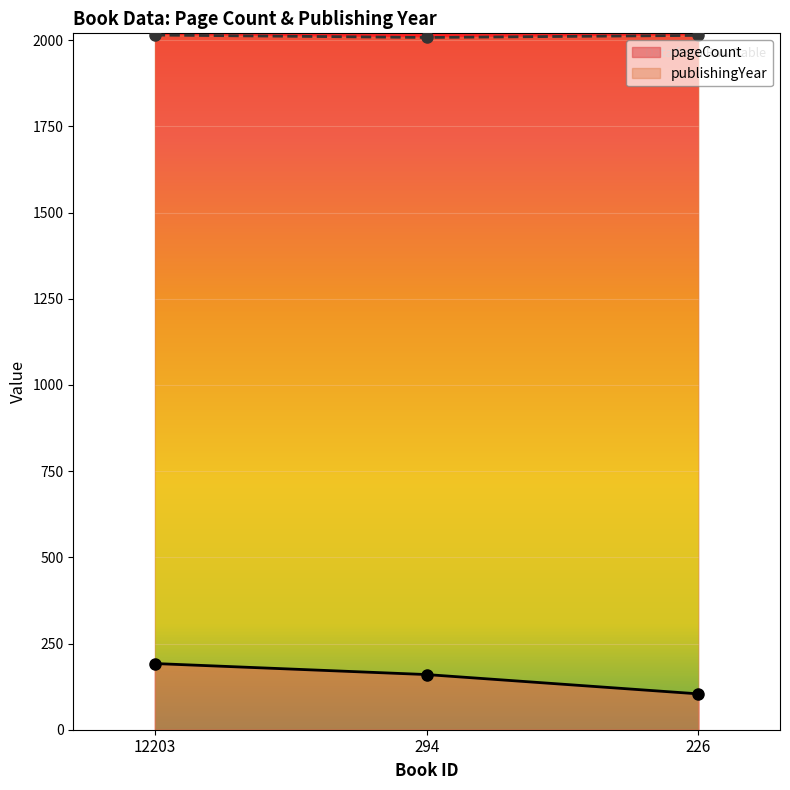

Which has a higher value, 226 or 294?

294